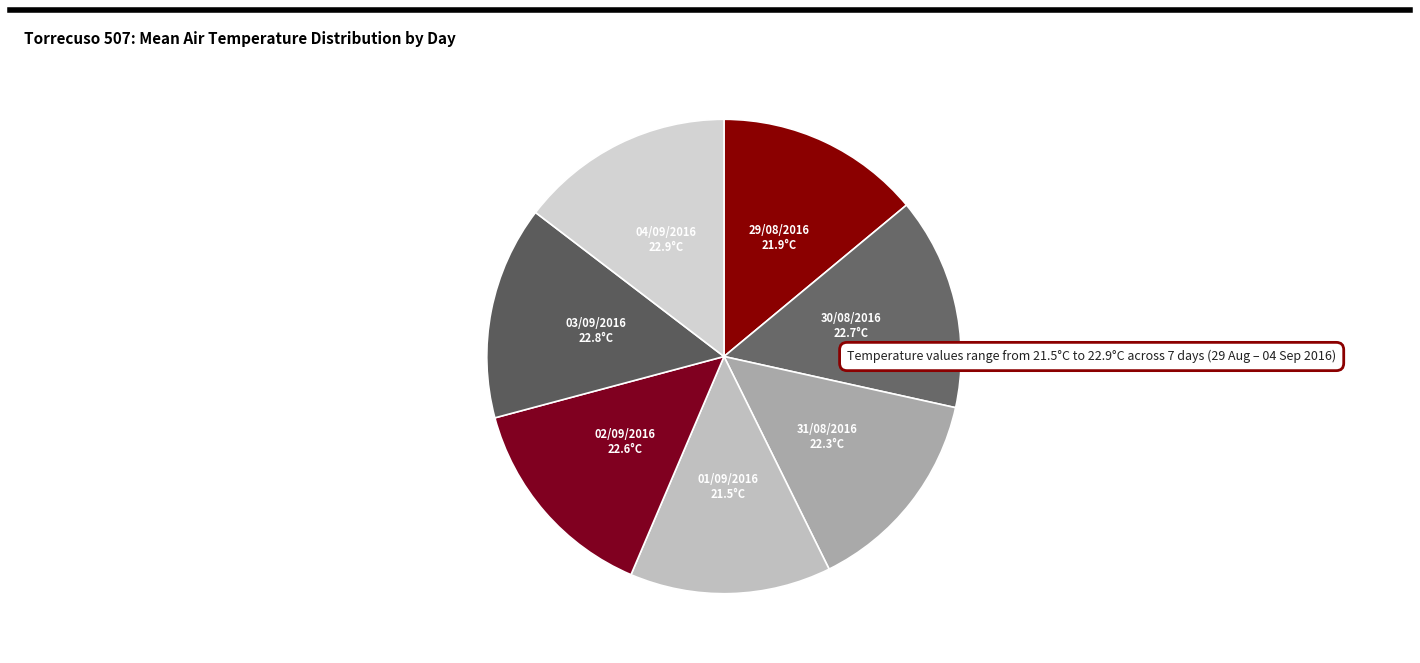

How many slices are in this pie chart?

7